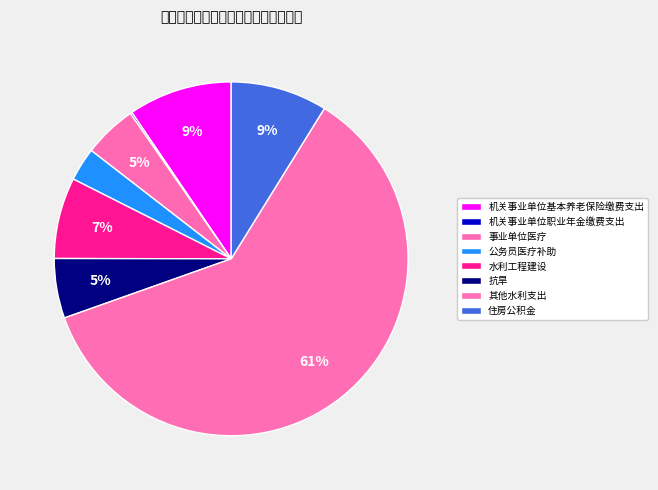

What is the ratio of the value at 其他水利支出 to the value at 机关事业单位职业年金缴费支出?

361.8